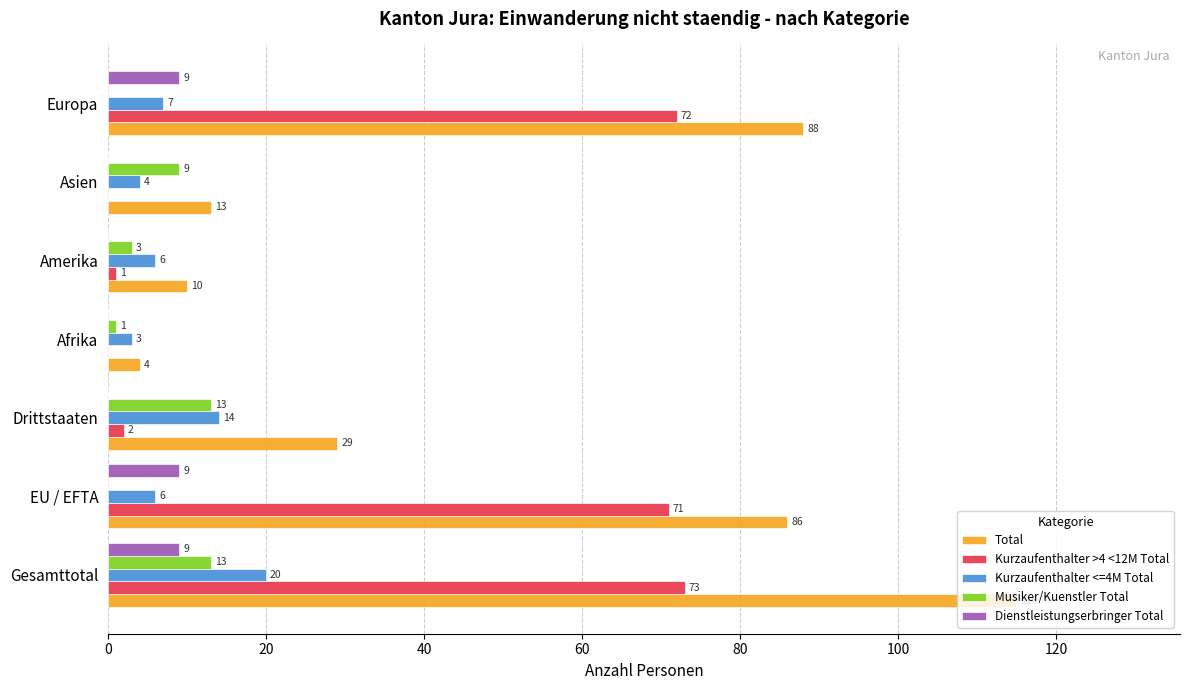

What value does the Musiker/Kuenstler Total series have at Asien, to the nearest 5?

10